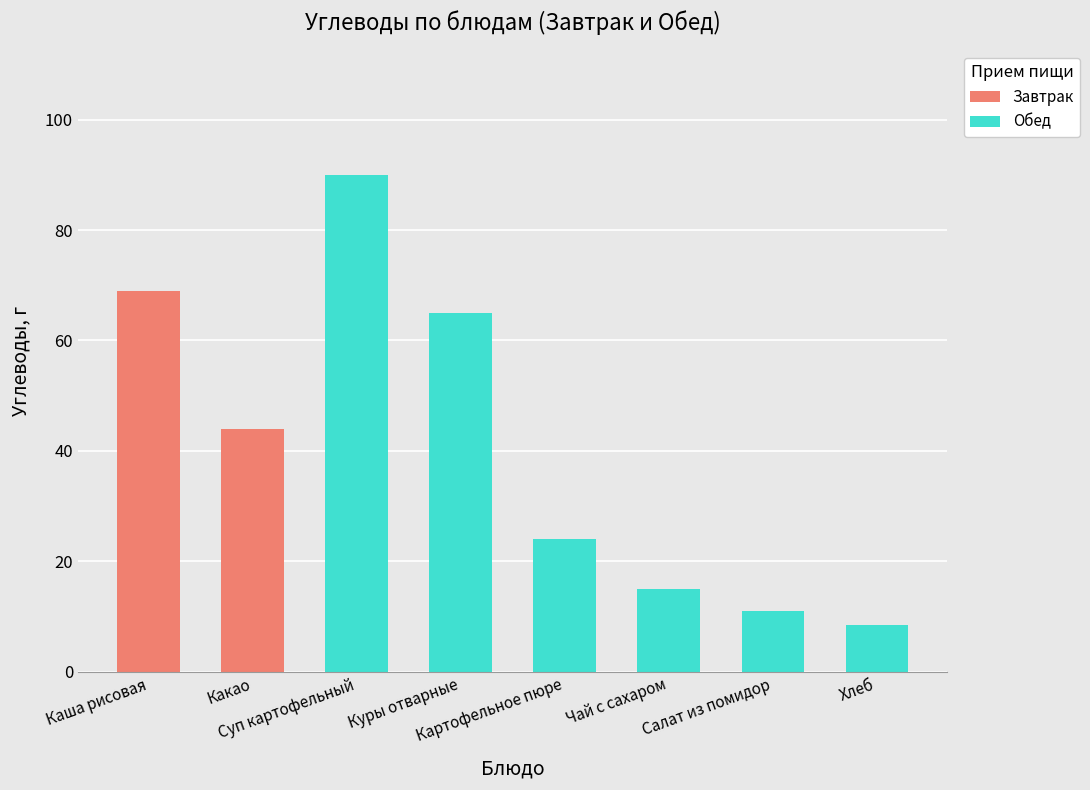

What is the average value of the Обед series?

35.6